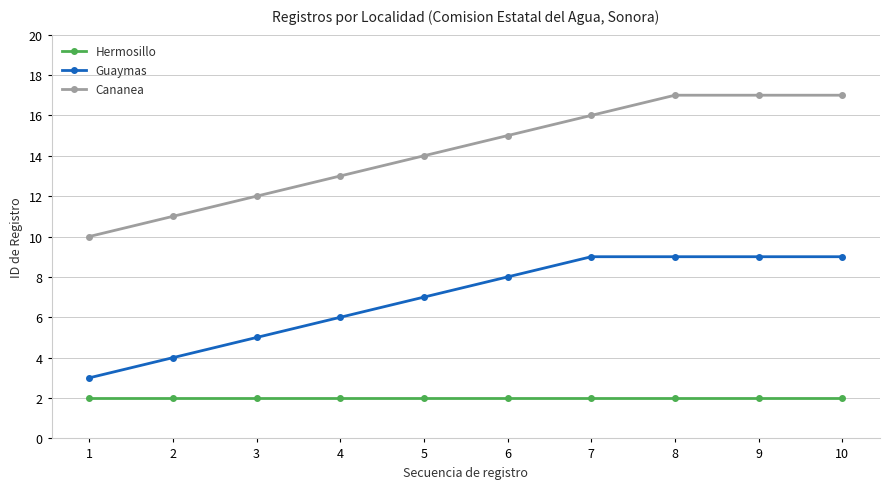

True or false: Guaymas and Hermosillo intersect in this chart.

False